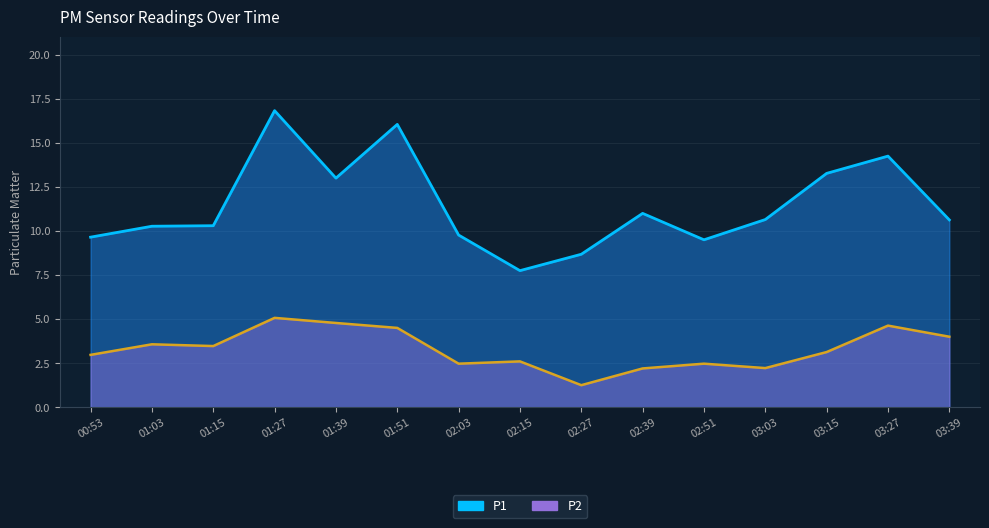

At 02:51, list the series in order from smallest to largest.

P2, P1